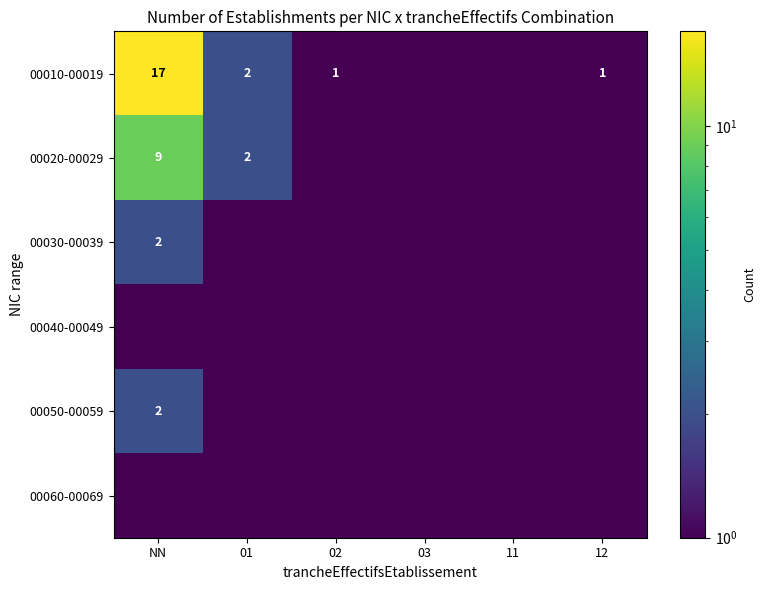

The 00010-00019 series shows 1.0 at 12. True or false?

True